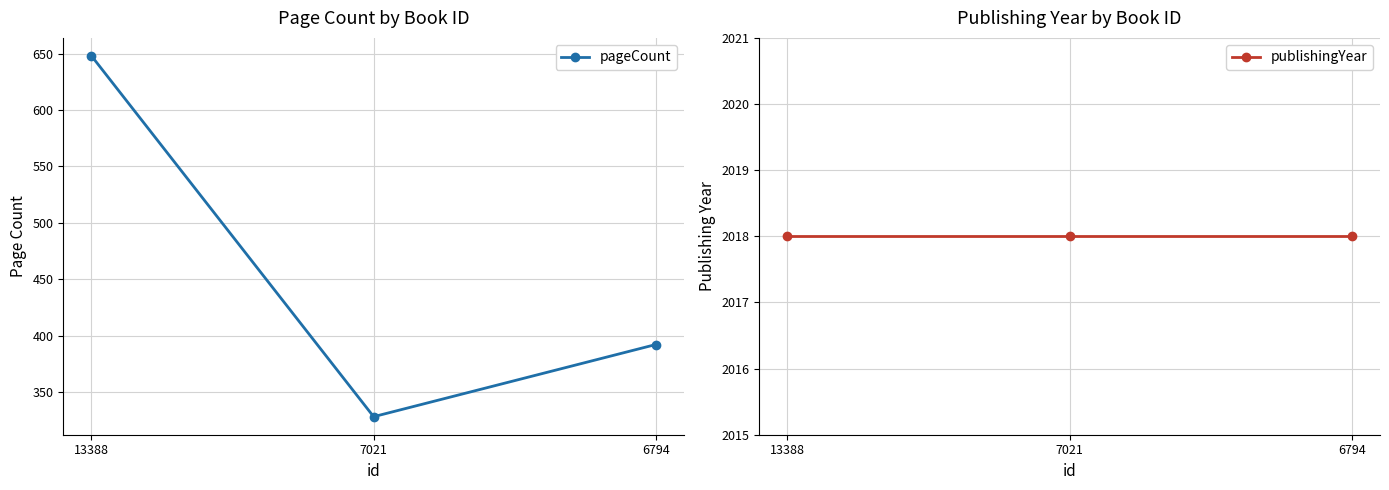

Count the number of categories in the chart.

3